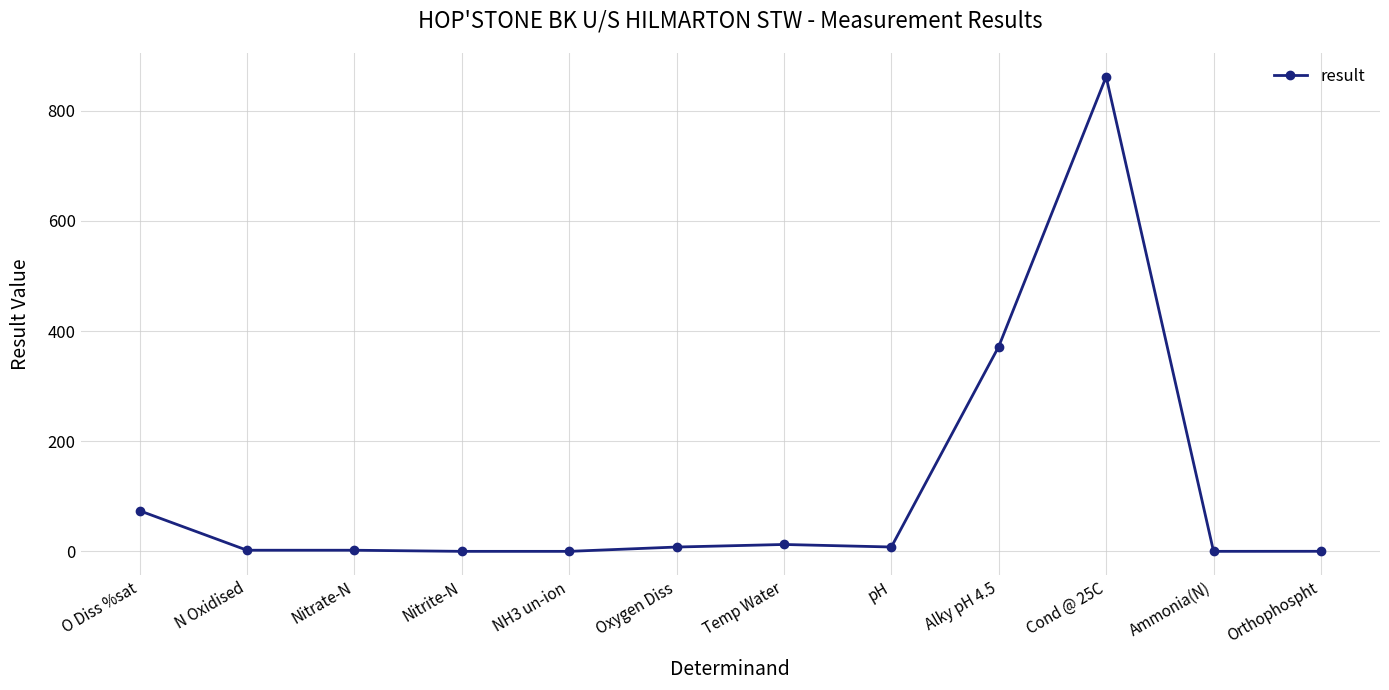

Between O Diss %sat and pH, which is larger?

O Diss %sat